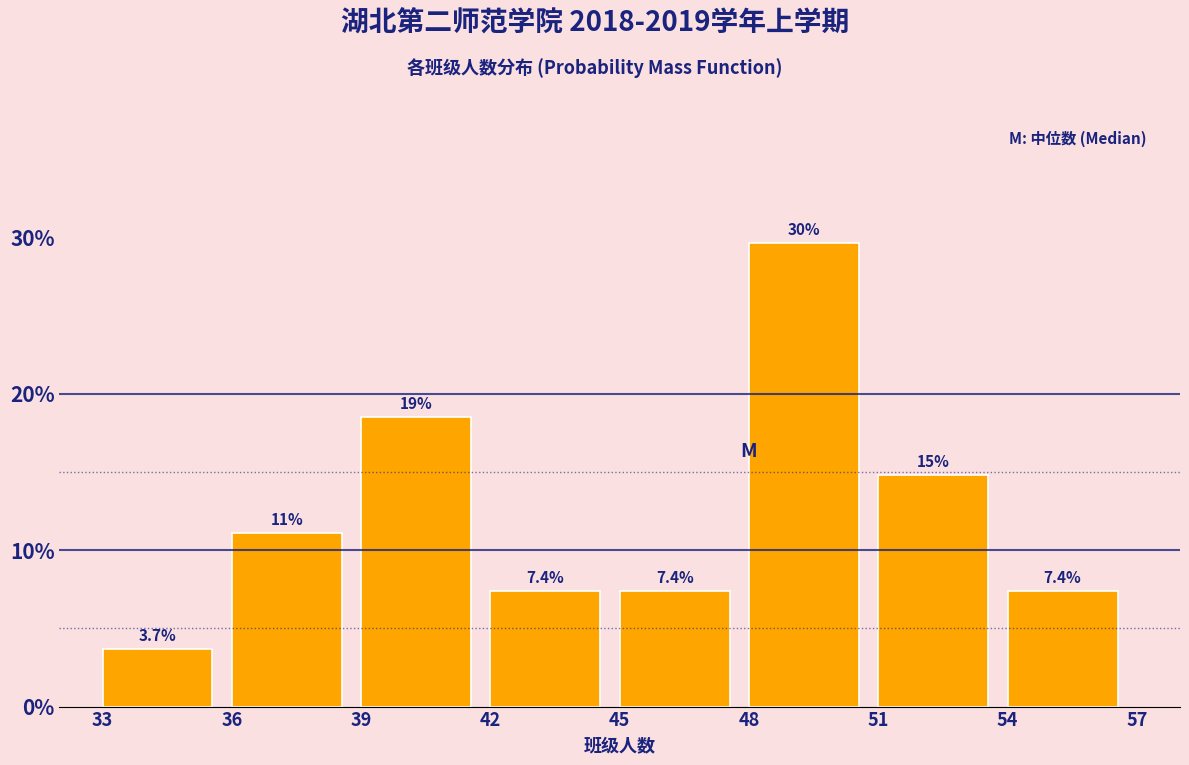

Over which range of the x-axis is the bar tallest?

48 to 51